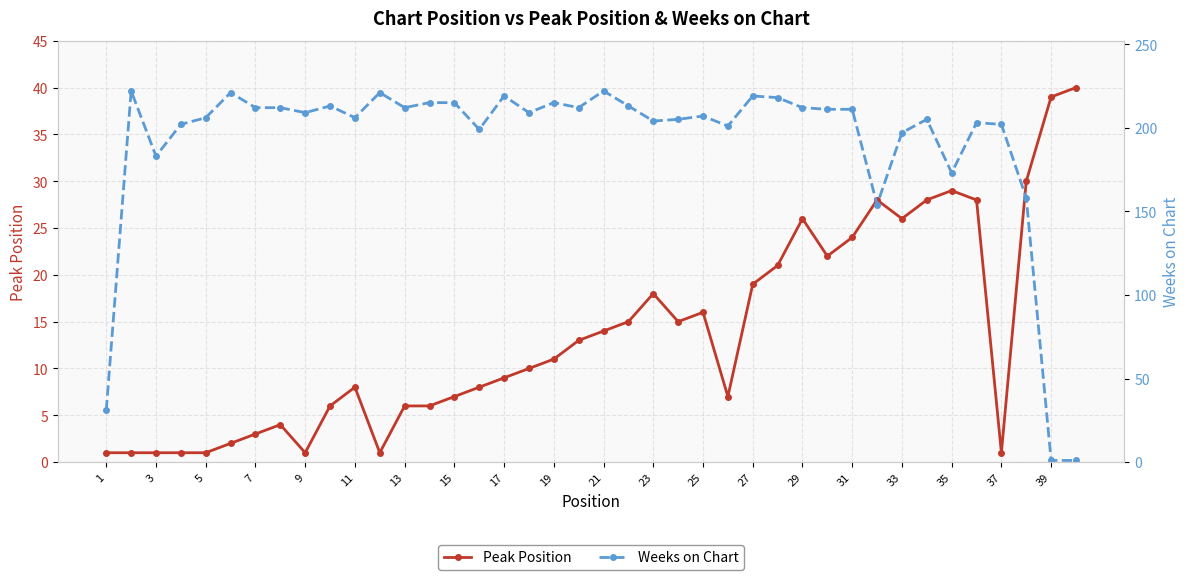

What are all the series names shown in the legend?

Peak Position, Weeks on Chart